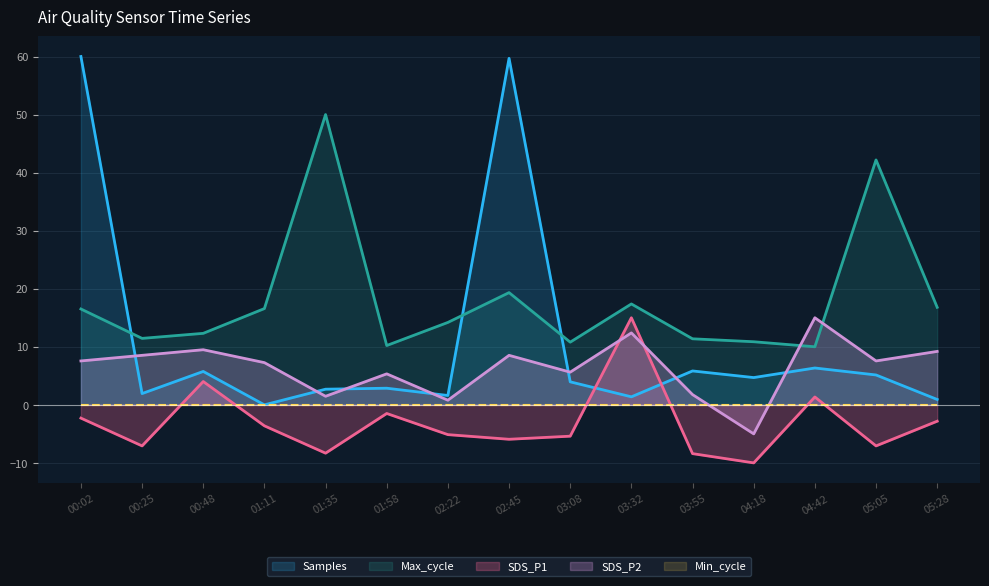

Which series changed the most between 03:55 and 05:05?

Max_cycle